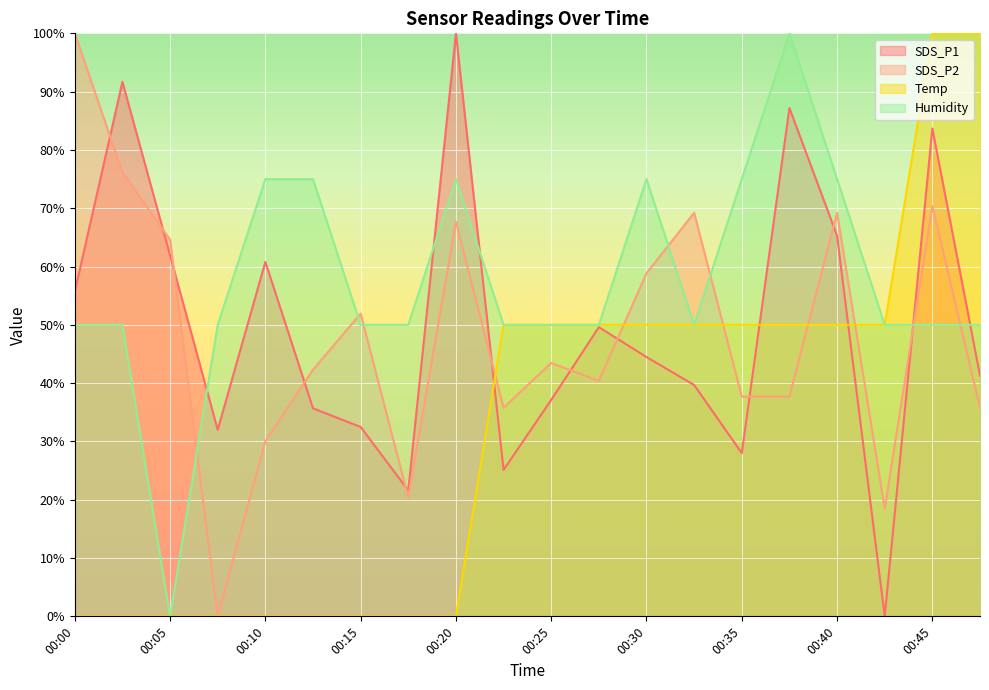

Which series has the widest spread of values?

SDS_P1